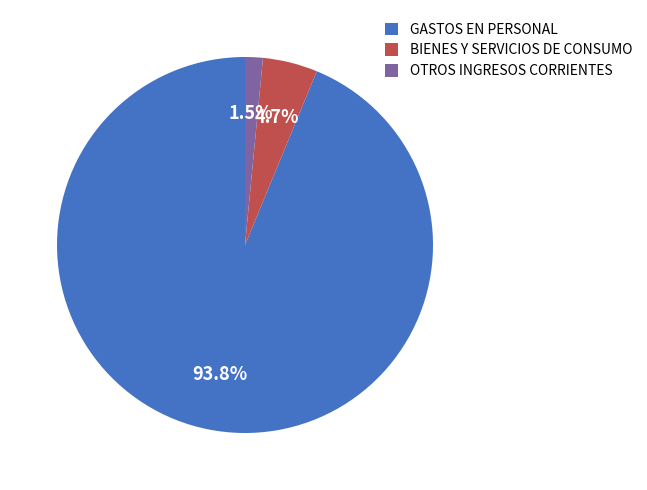

Which slice represents more than half of the pie?

GASTOS EN PERSONAL